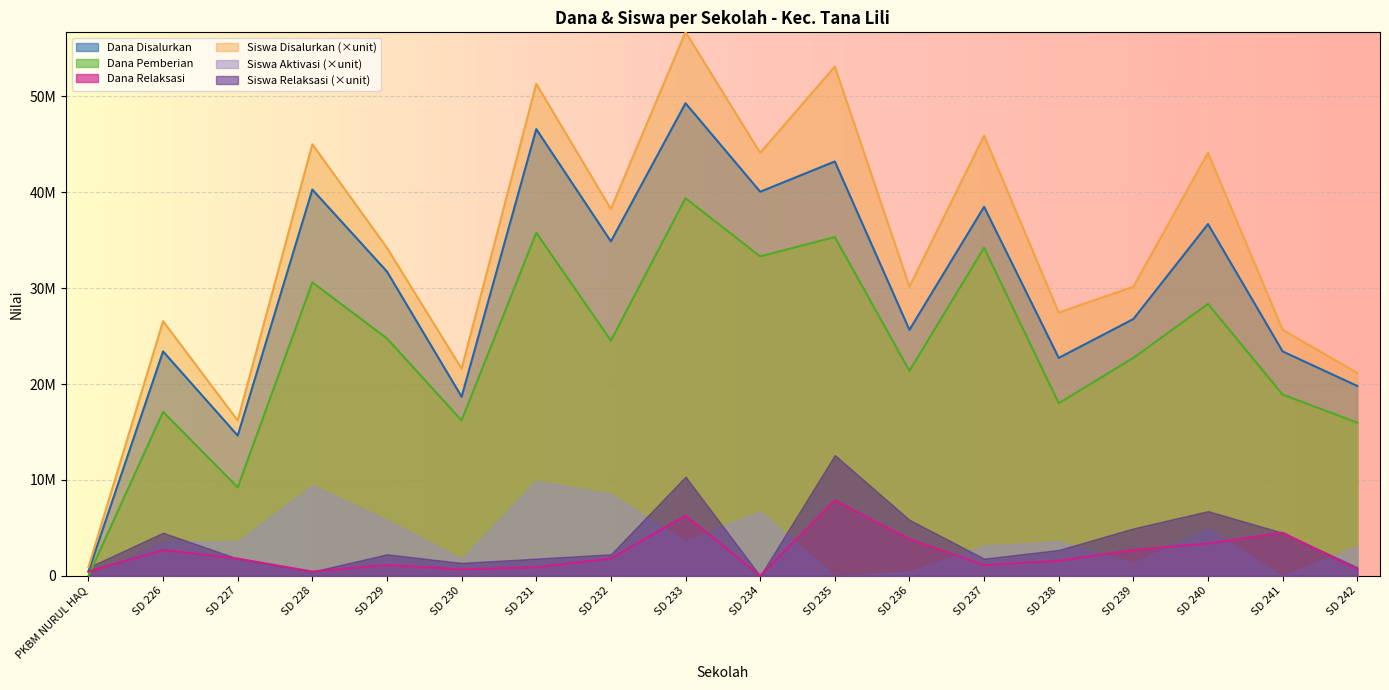

What is the maximum value for Dana Pemberian?

39375000